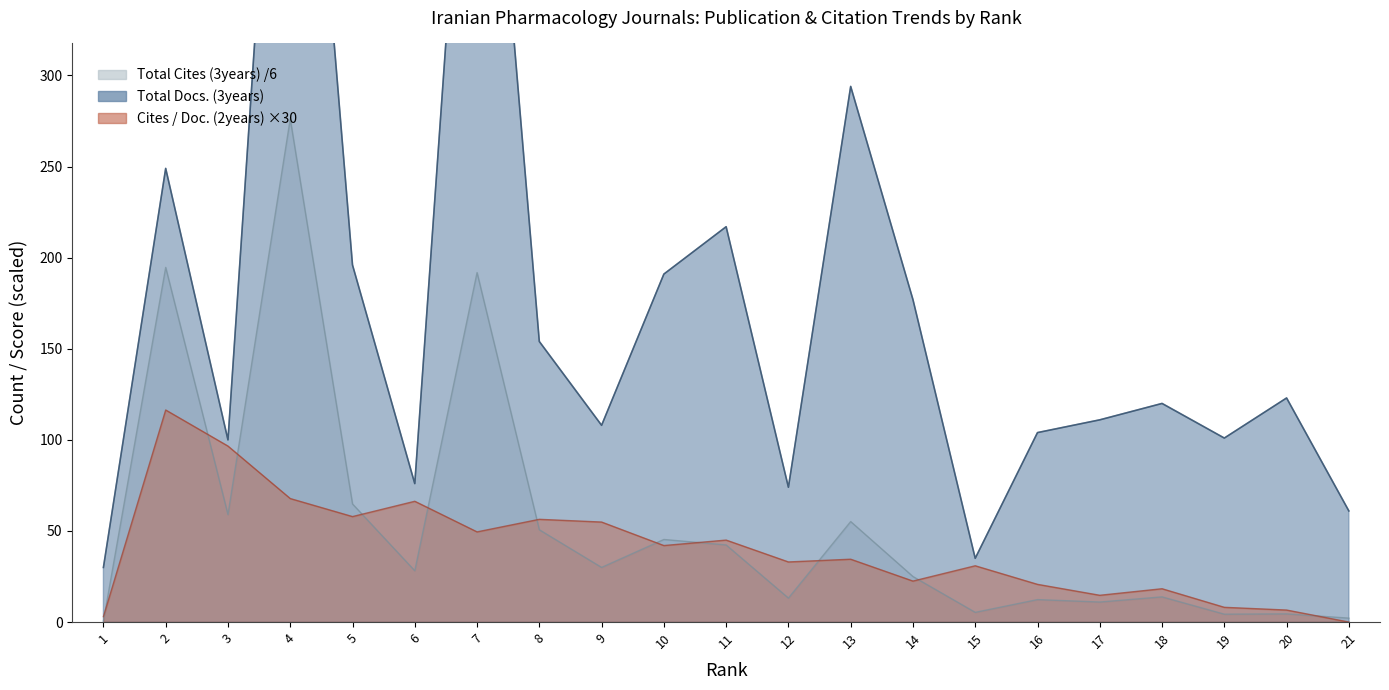

What is the value of the Total Docs. (3years) point at the 16th from the left?

104.0